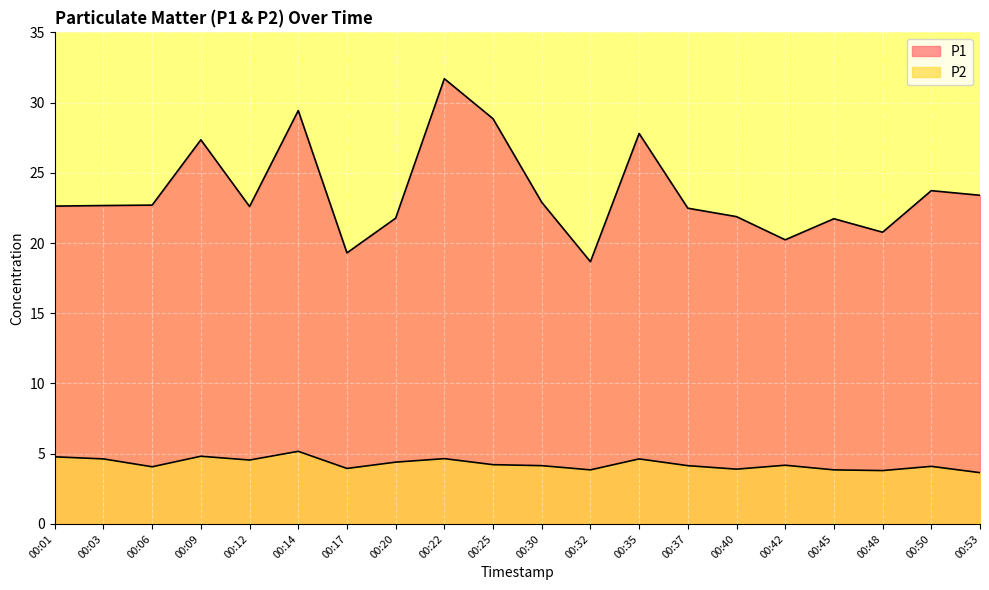

What is the difference between the maximum and minimum values in the P2 series?

1.5